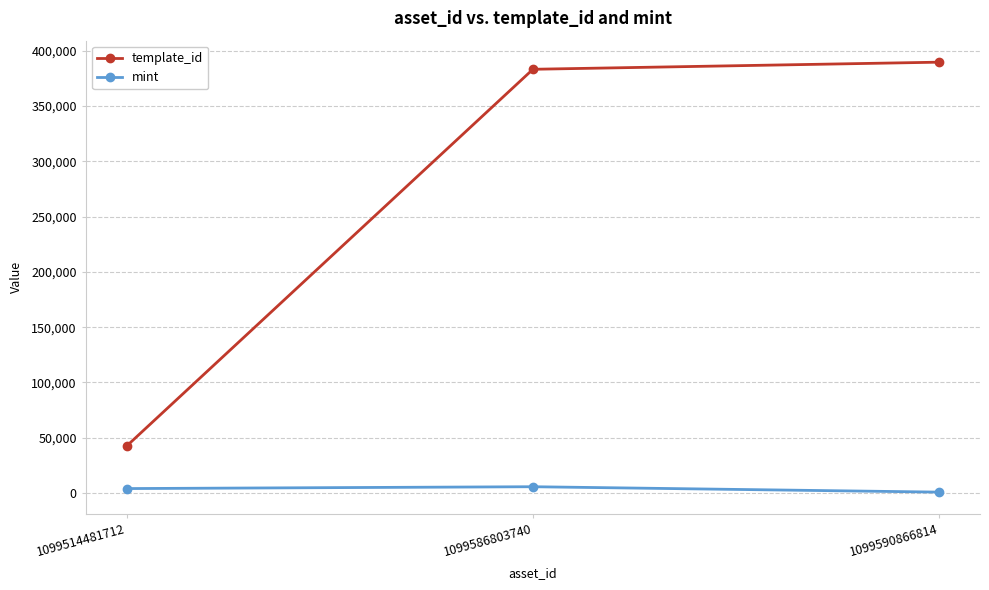

What is the minimum value for mint?

882